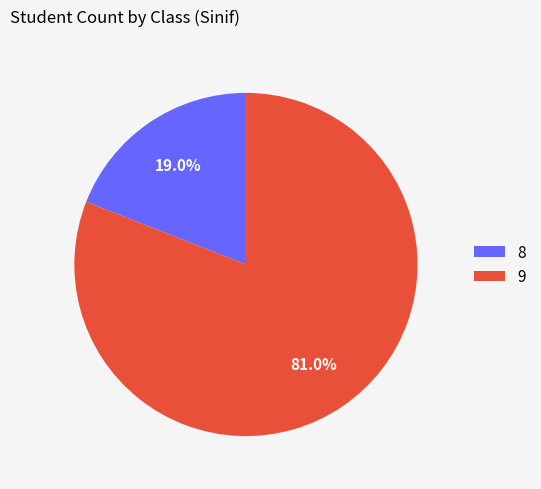

What is the largest slice in the pie chart?

9